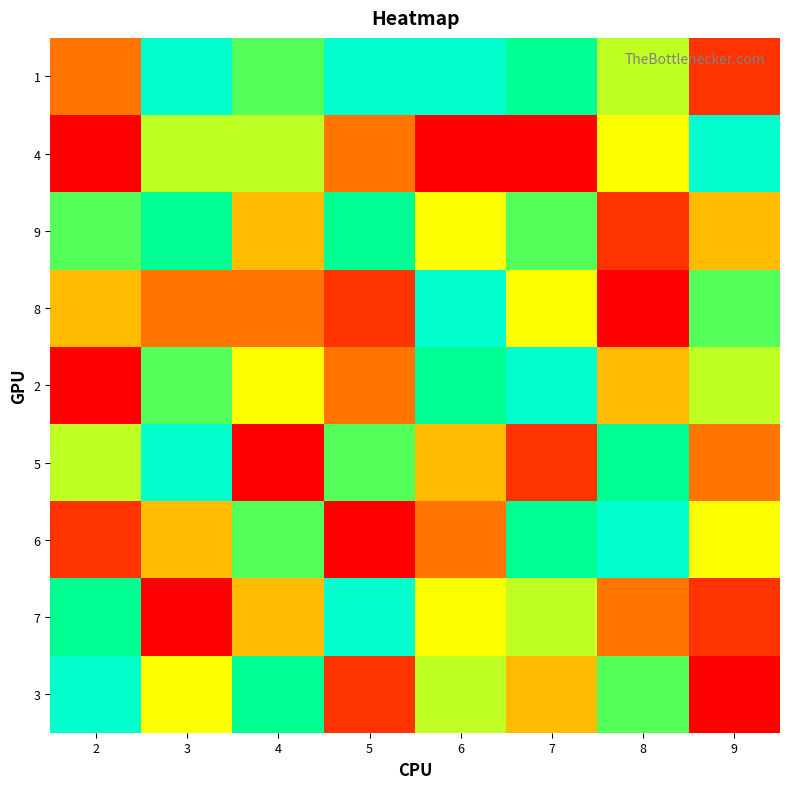

Which has a higher value, 4 or 7?

7